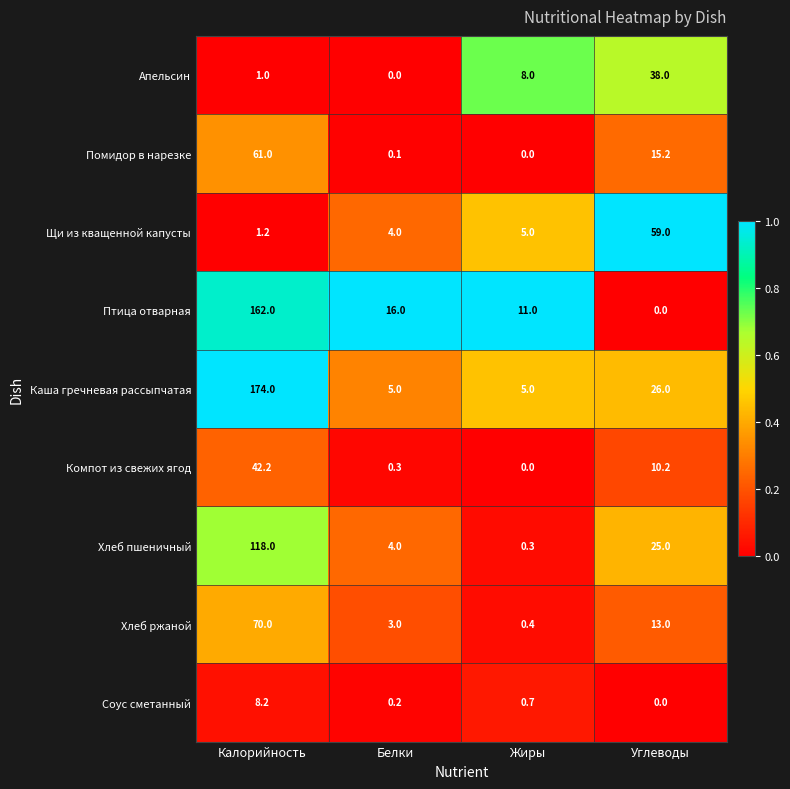

Rank the series by their maximum value, from lowest to highest.

Соус сметанный, Апельсин, Компот из свежих ягод, Щи из кващенной капусты, Помидор в нарезке, Хлеб ржаной, Хлеб пшеничный, Птица отварная, Каша гречневая рассыпчатая